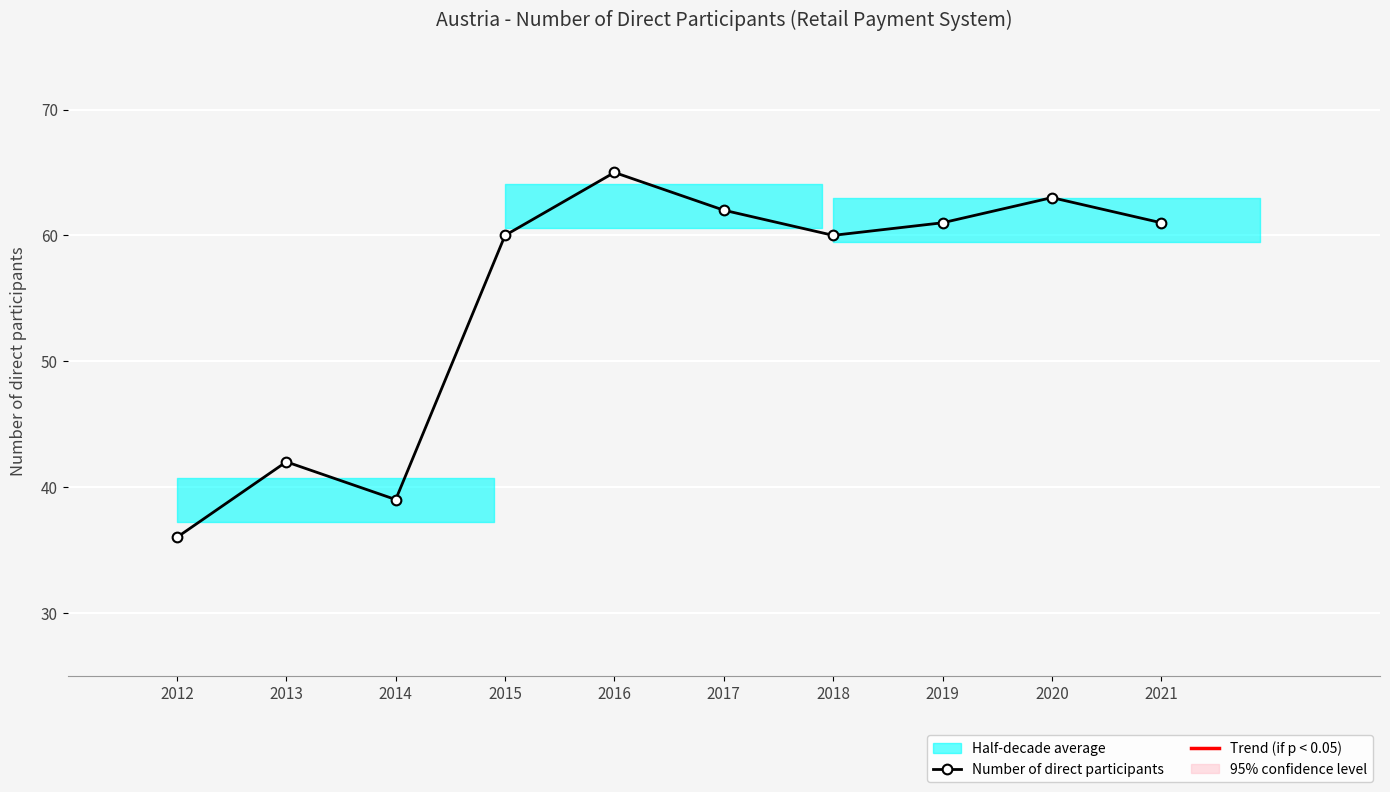

At which category does the data reach its first local peak?

2013